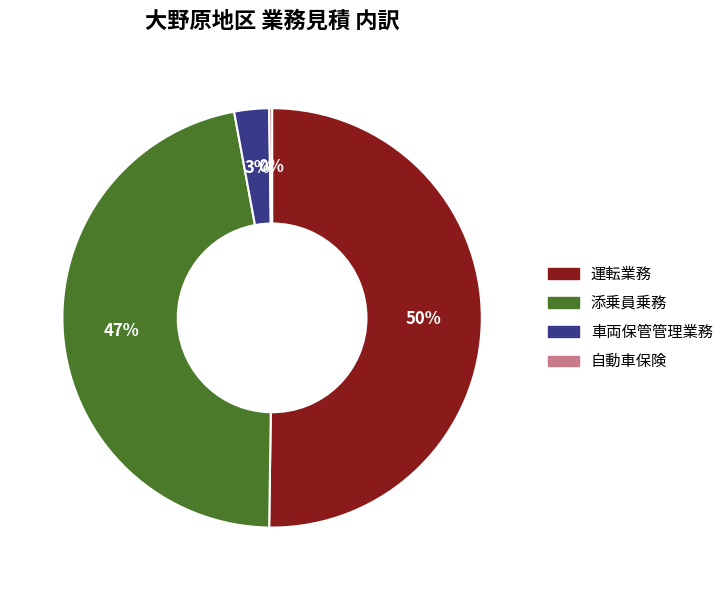

What is the largest slice in the pie chart?

運転業務